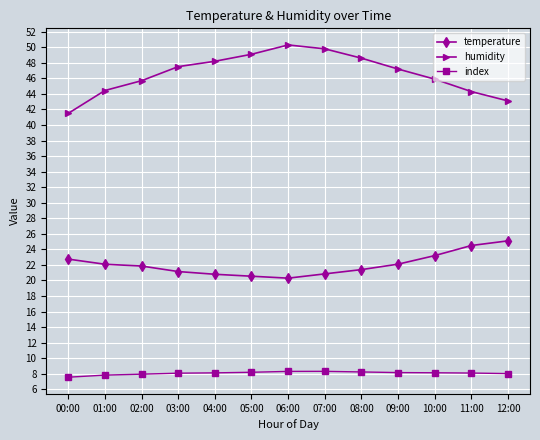

What is the label of the 10th point from the left?

09:00